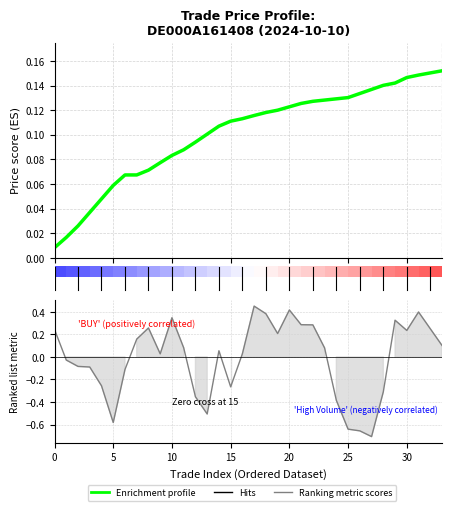

What is the label of the 3rd point from the left?

10